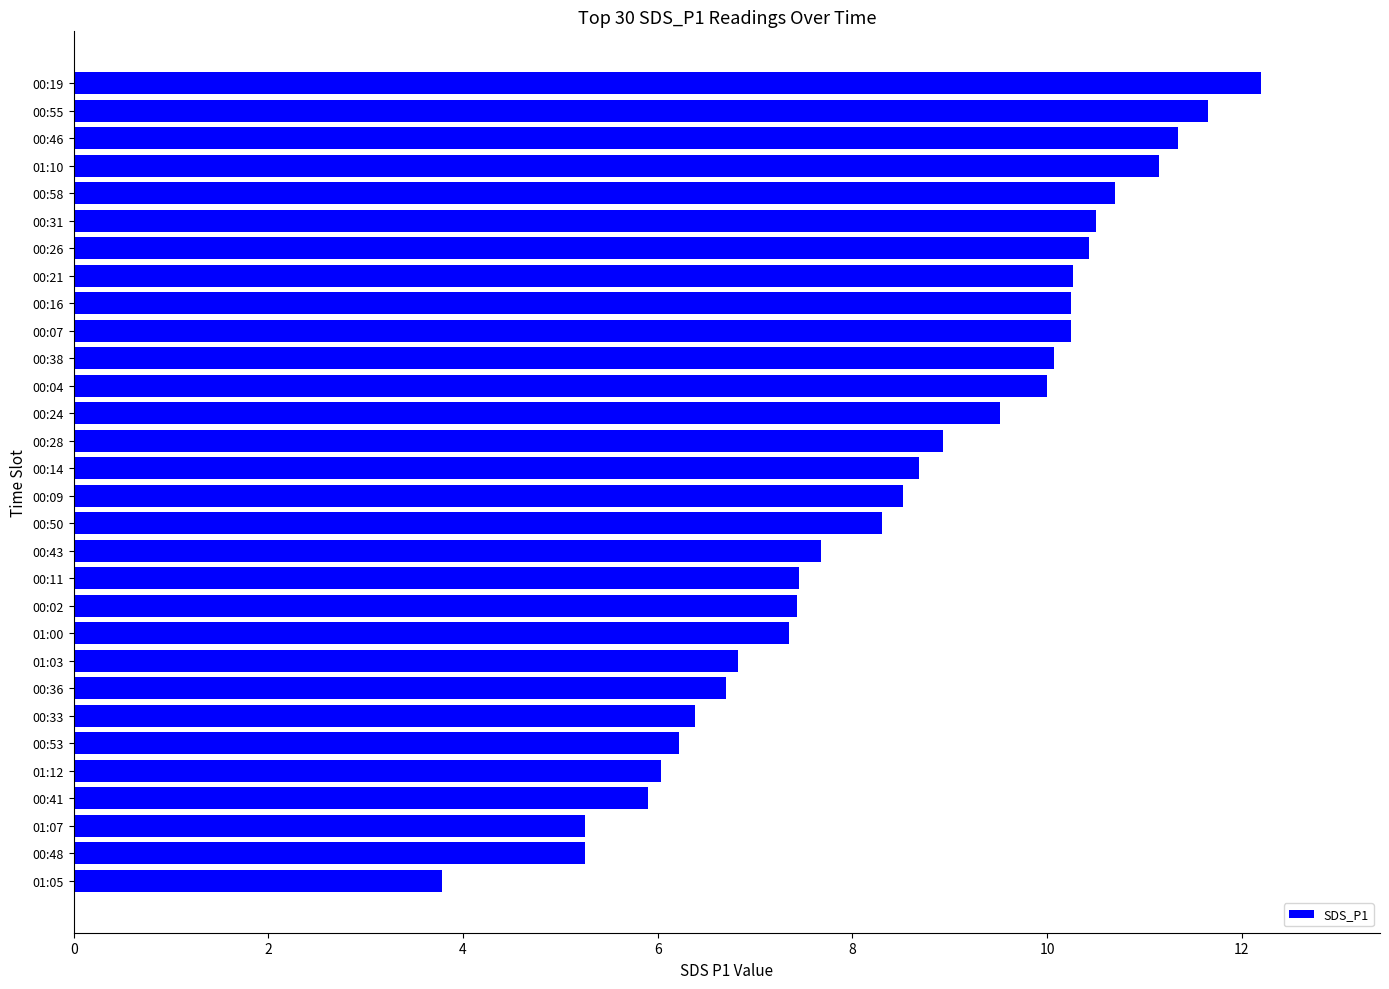

Are the bars horizontal?

Yes